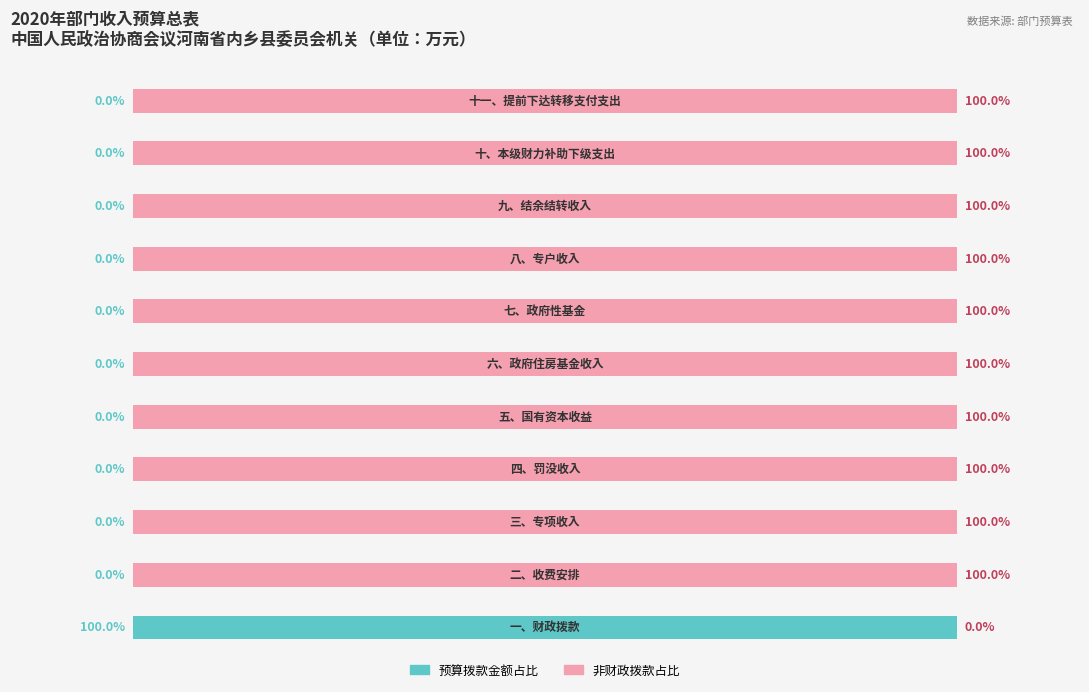

What are all the series names shown in the legend?

预算拨款金额占比, 非财政拨款占比